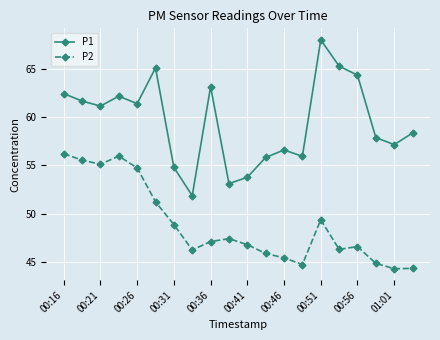

What is the minimum value shown in the chart?

44.4